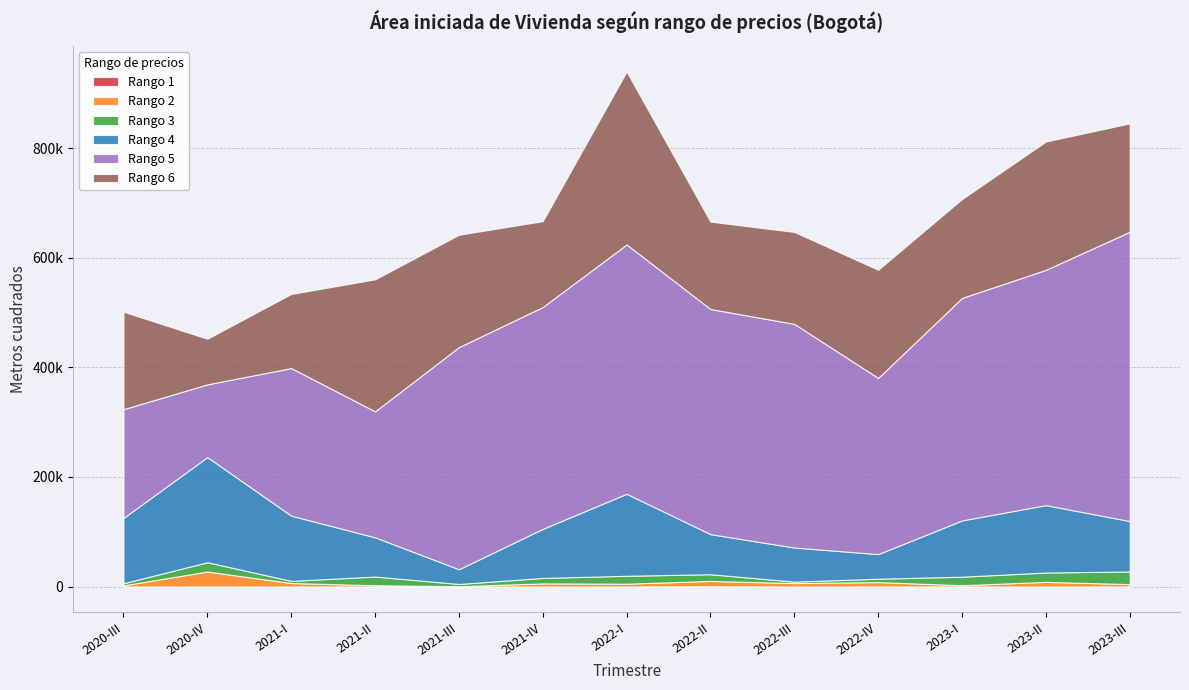

What is the difference between the highest and lowest values at 2023-III?

527580.0